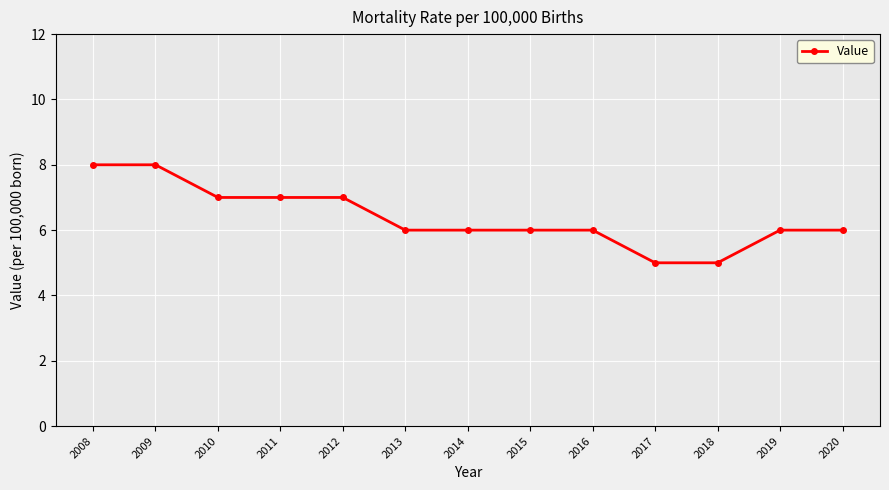

How many values are between 6 and 7?

9